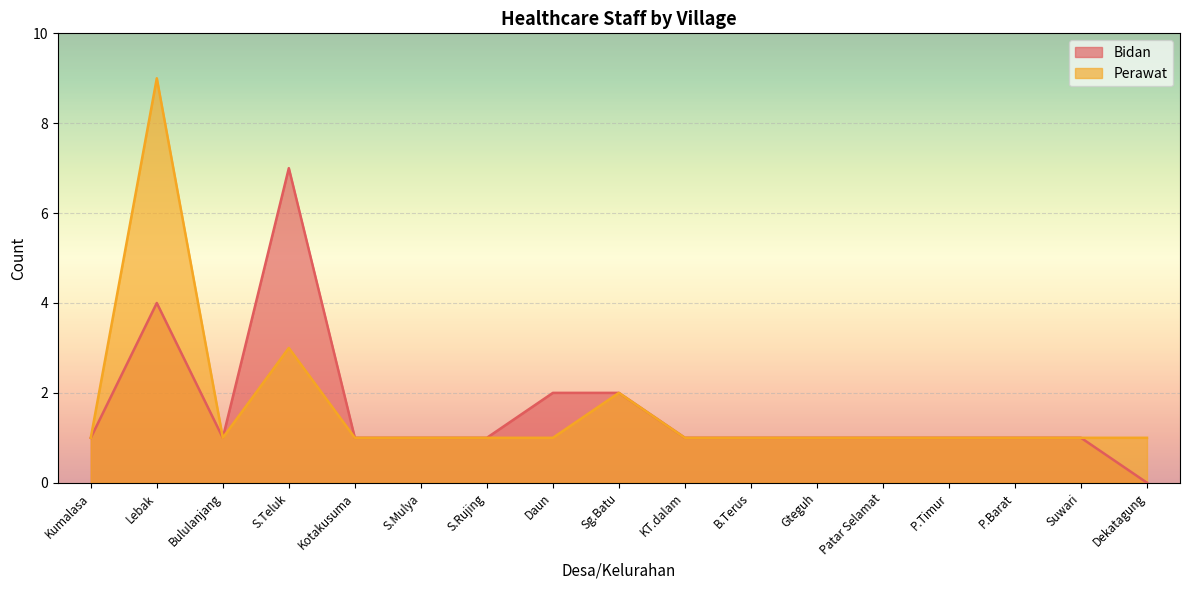

At which category is the sum across all series the highest?

Lebak